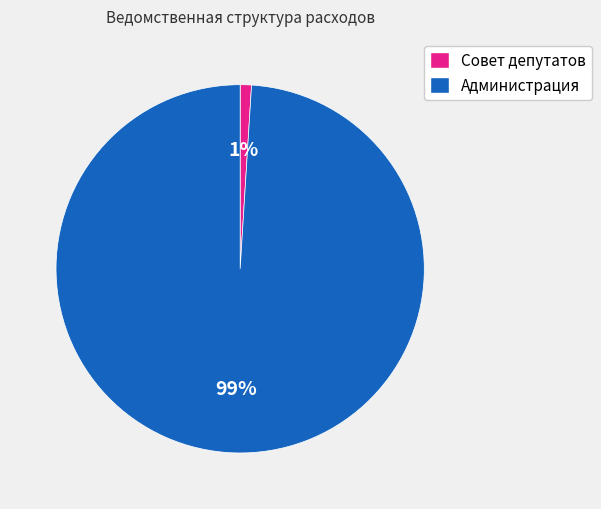

How many slices are in this pie chart?

2